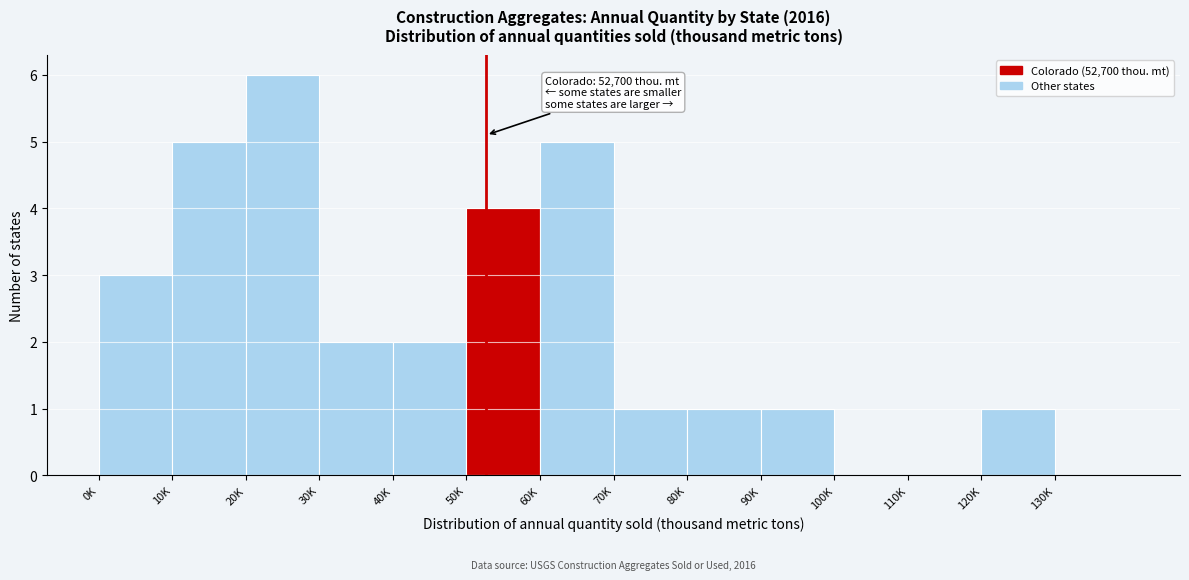

Reading left to right, transcribe all the data shown in this chart.

0K=3	10K=5	20K=6	30K=2	40K=2	50K=4	60K=5	70K=1	80K=1	90K=1	100K=0	110K=0	120K=1	130K=0